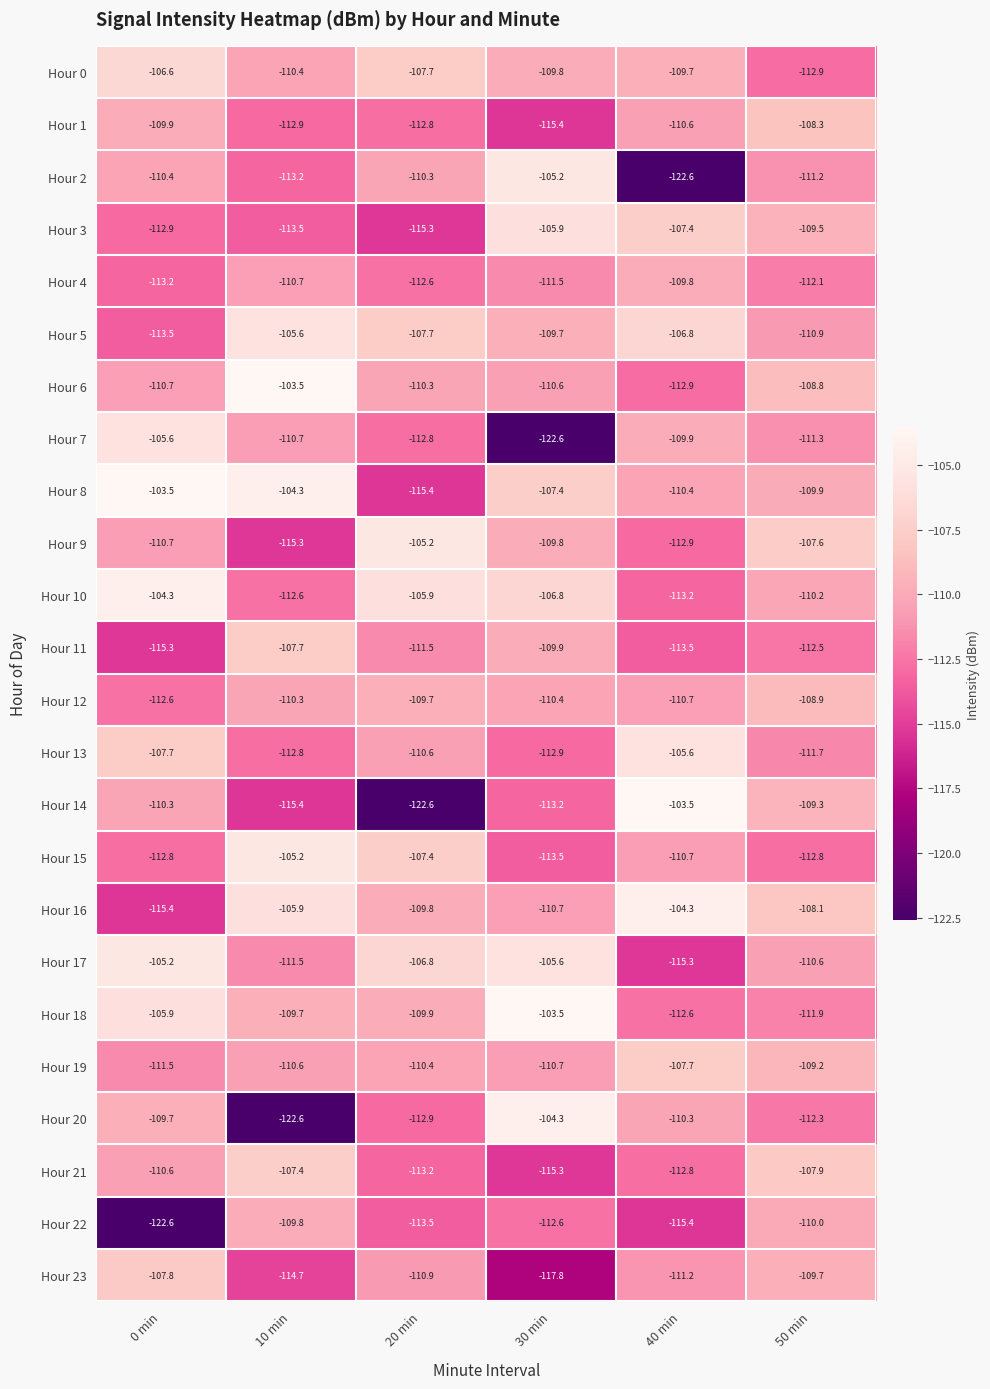

What is the minimum value for Hour 0?

-112.9